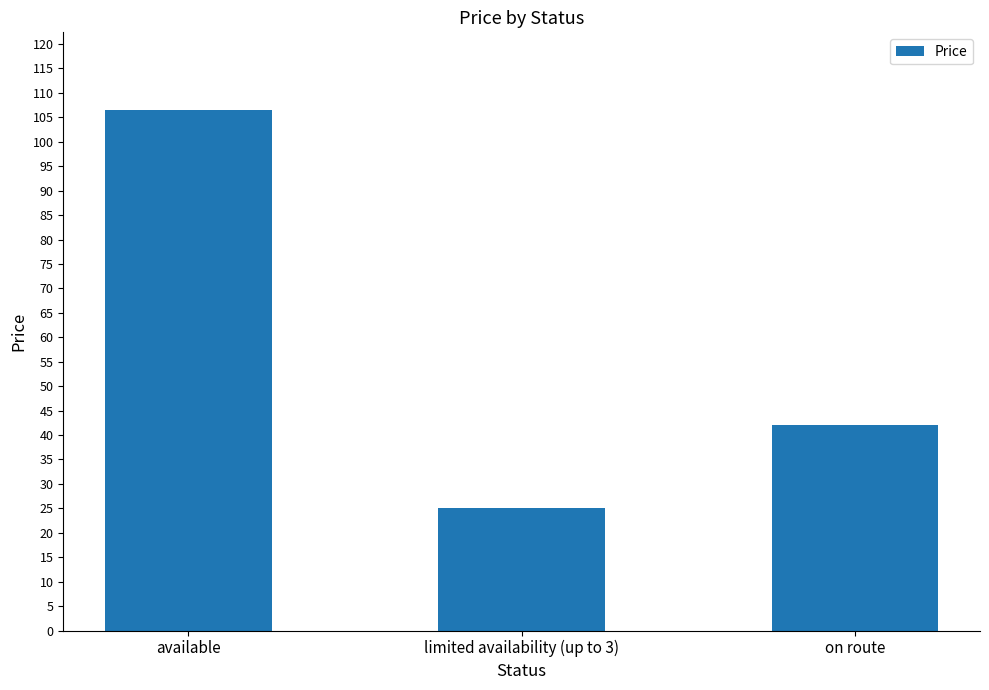

How many data points does each series have?

3